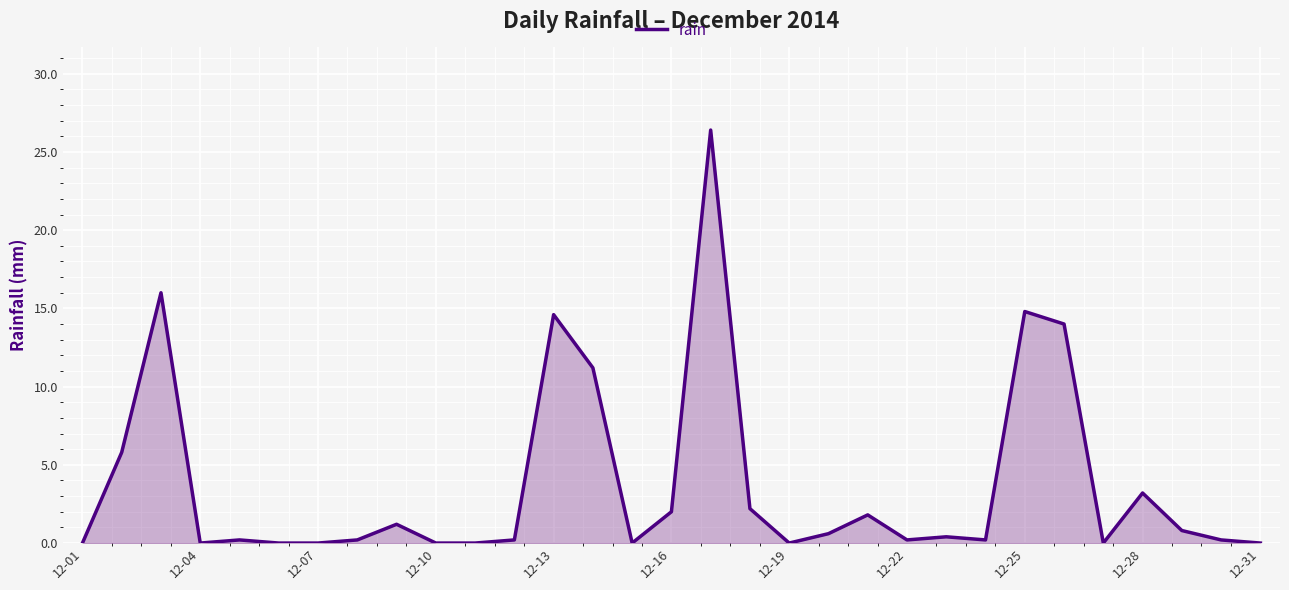

What is the sum of all values?

116.2